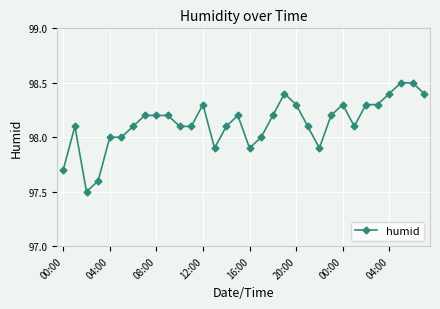

True or false: there are more than 1 points higher than both neighbors.

True